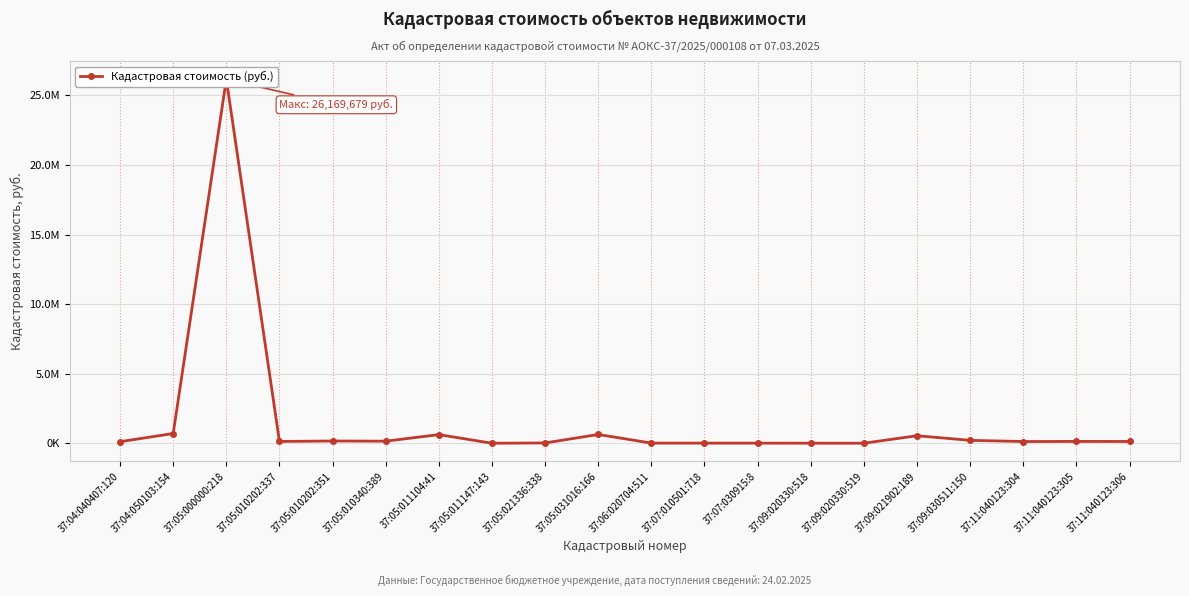

What is the change in value from 37:04:050103:154 to 37:09:021902:189?

-160019.0